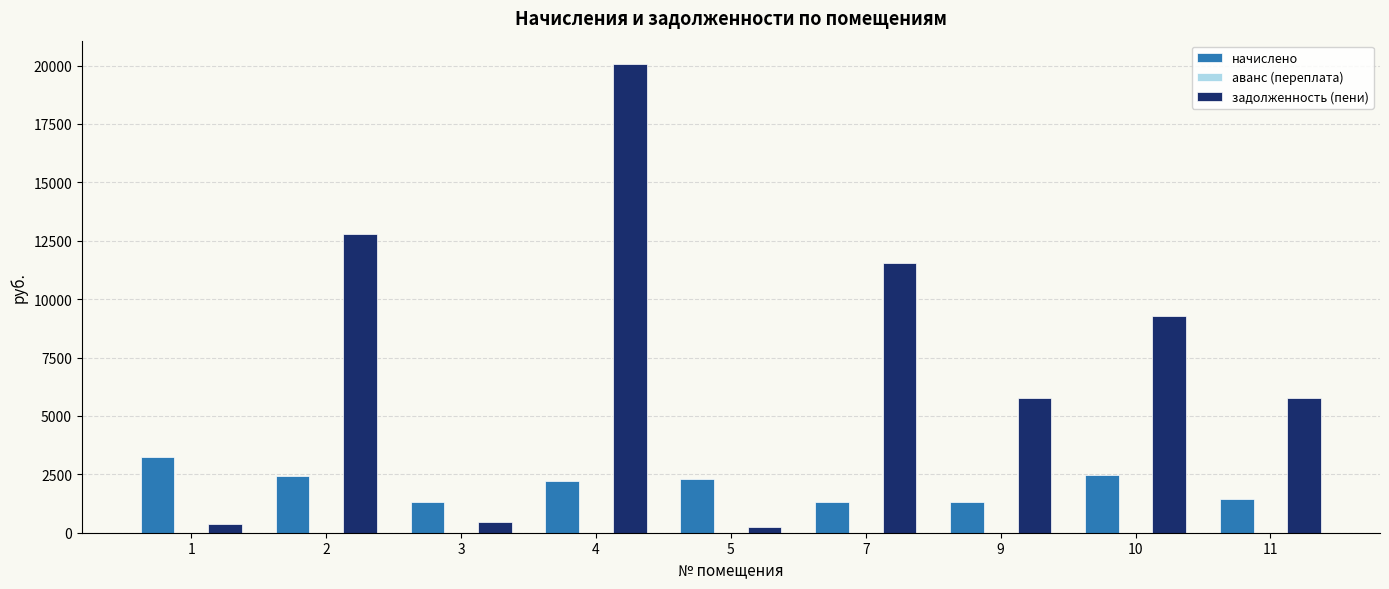

How many categories are shown in the chart?

9